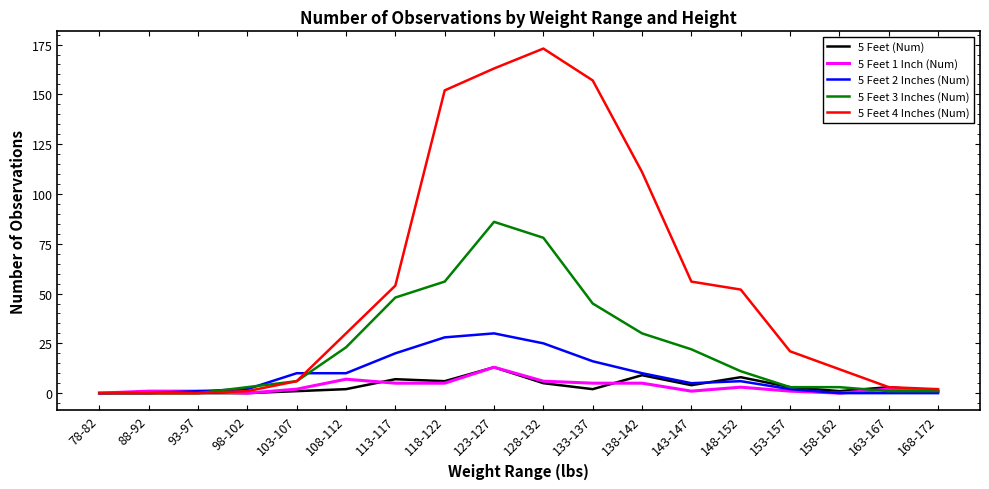

Where does the 5 Feet (Num) series first go above 3?

113-117